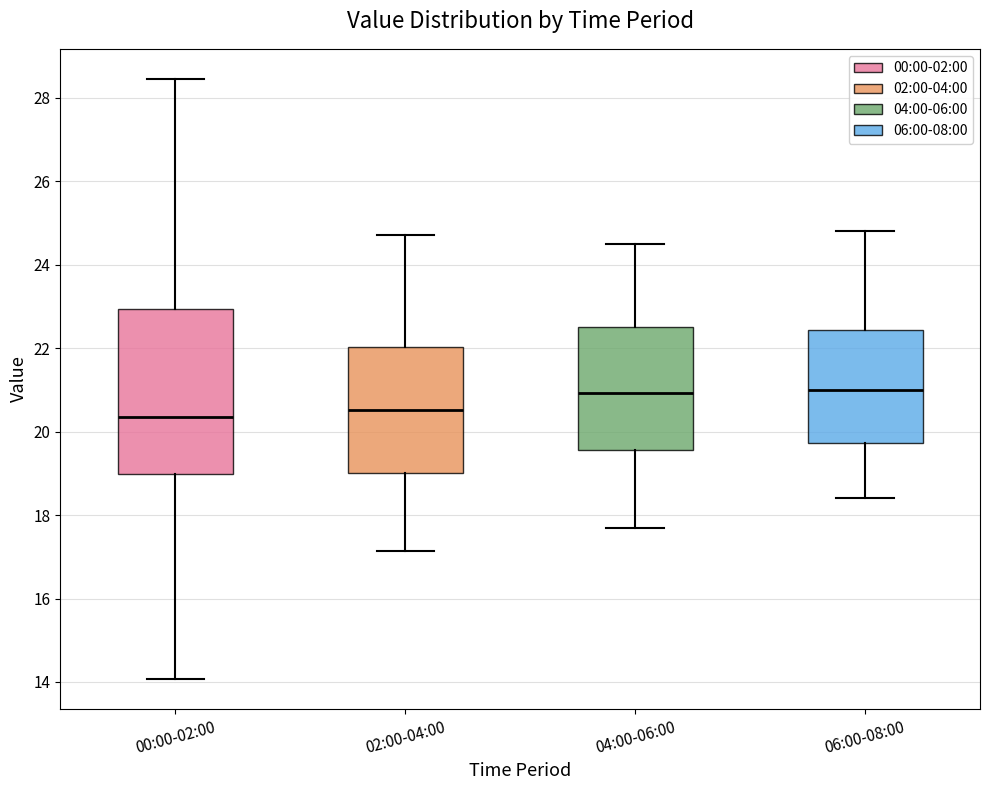

Reading left to right, transcribe this box plot: for each box, give where its median line is, the range the box spans, and where its two whiskers end, as read against the y-axis. The values are not printed on the chart, so give them approximately, as read against the axis.

00:00-02:00: median 20.4, box 19.0 to 23.0, whiskers 14.0 to 28.4
02:00-04:00: median 20.6, box 19.0 to 22.0, whiskers 17.2 to 24.8
04:00-06:00: median 21.0, box 19.6 to 22.6, whiskers 17.8 to 24.6
06:00-08:00: median 21.0, box 19.8 to 22.4, whiskers 18.4 to 24.8